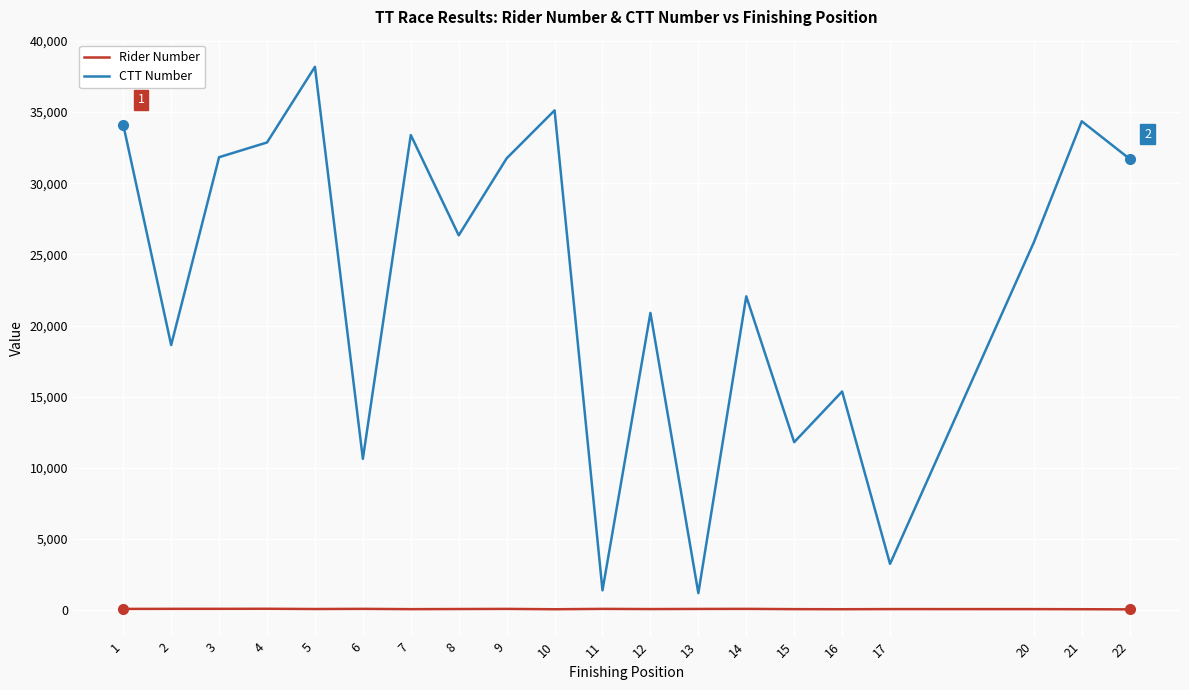

What is the spread (max minus min) of values at 5?

38102